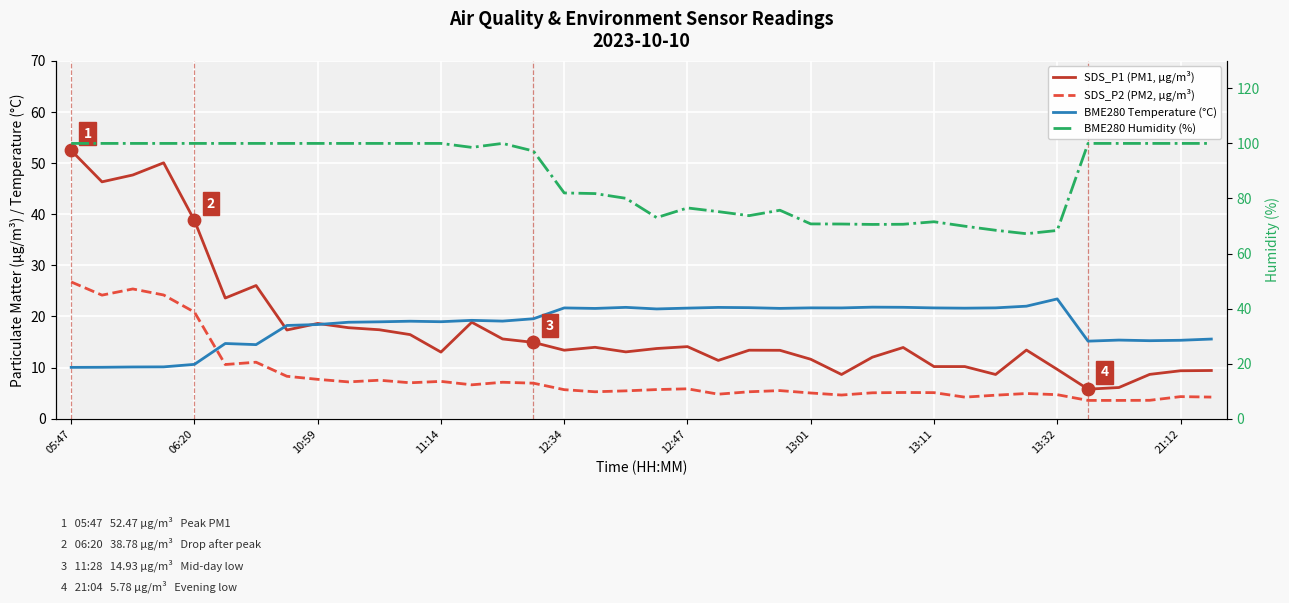

Which series contains the highest Y value?

BME280 Humidity (%)